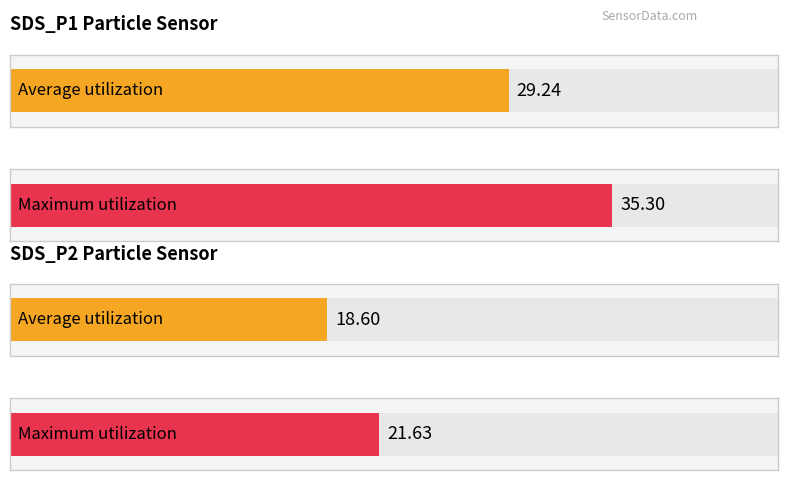

The value of SDS_P2 at 00:25 is 17.8. True or false?

True